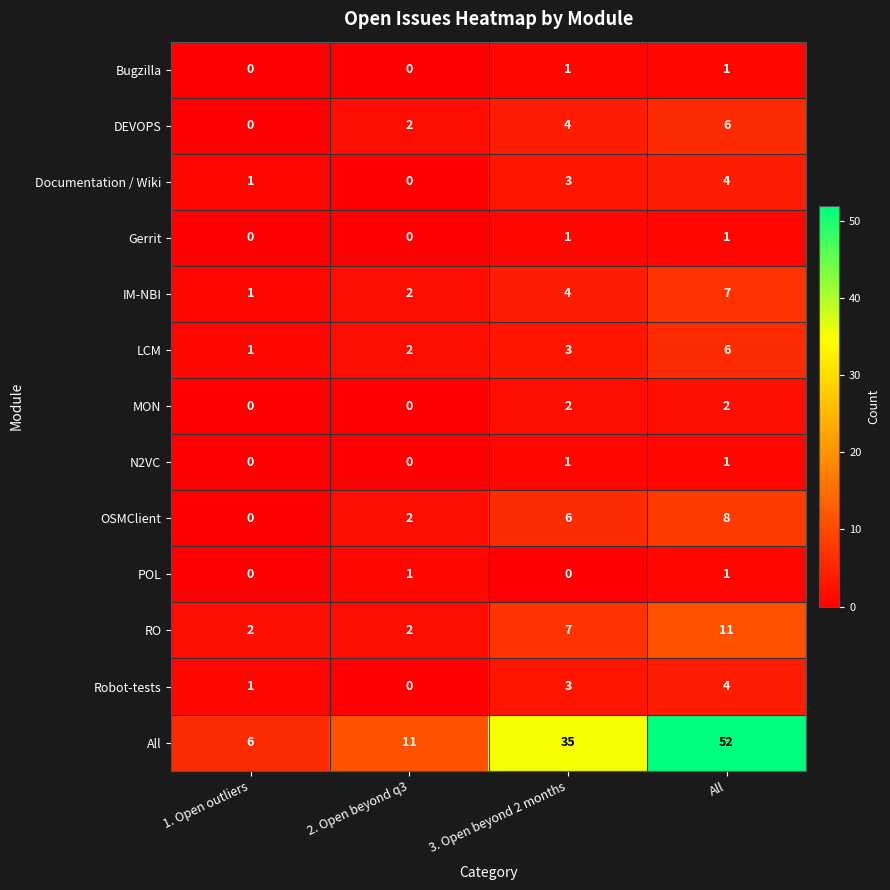

Rank the categories by IM-NBI value from lowest to highest.

1. Open outliers, 2. Open beyond q3, 3. Open beyond 2 months, All